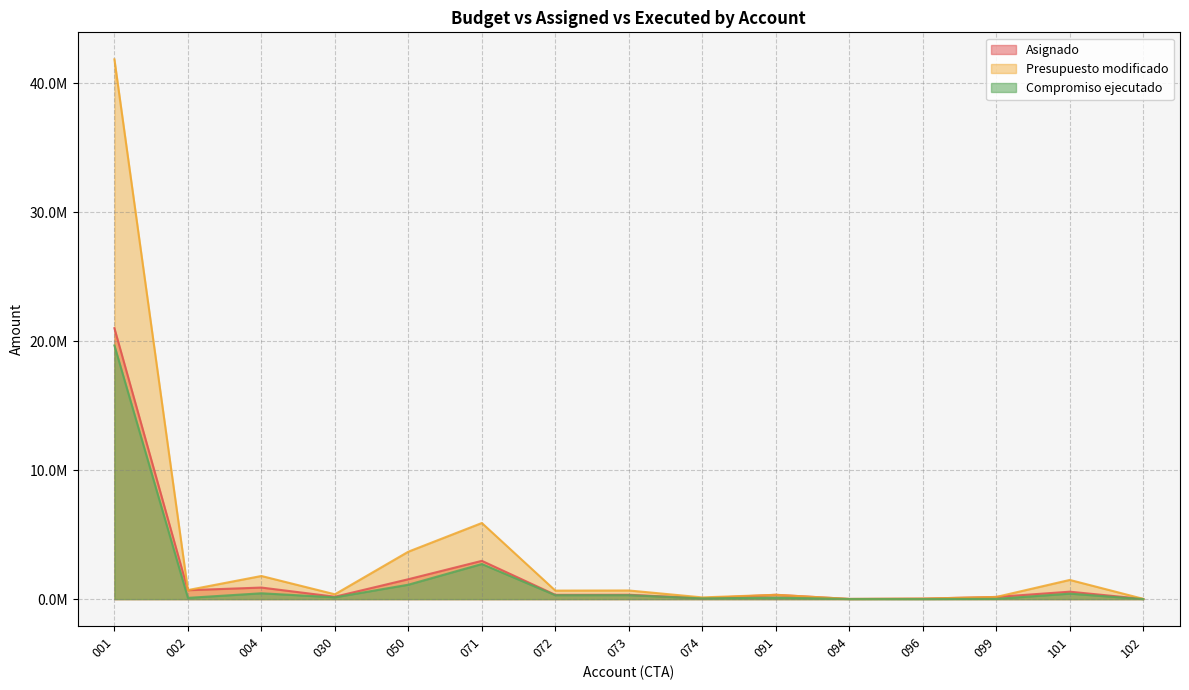

True or false: Presupuesto modificado and Asignado intersect in this chart.

False